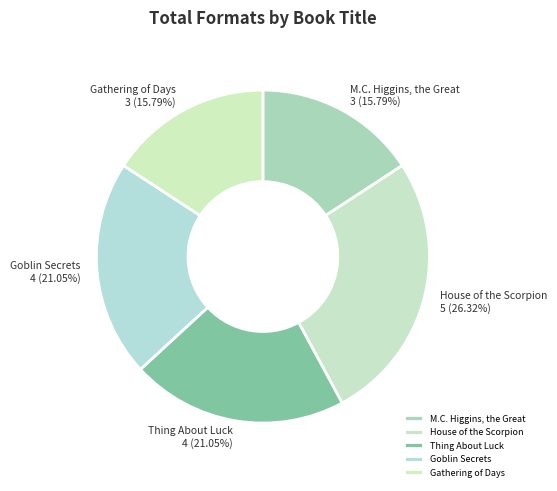

To the nearest percent, what is the difference between the largest and smallest slice percentages?

11%